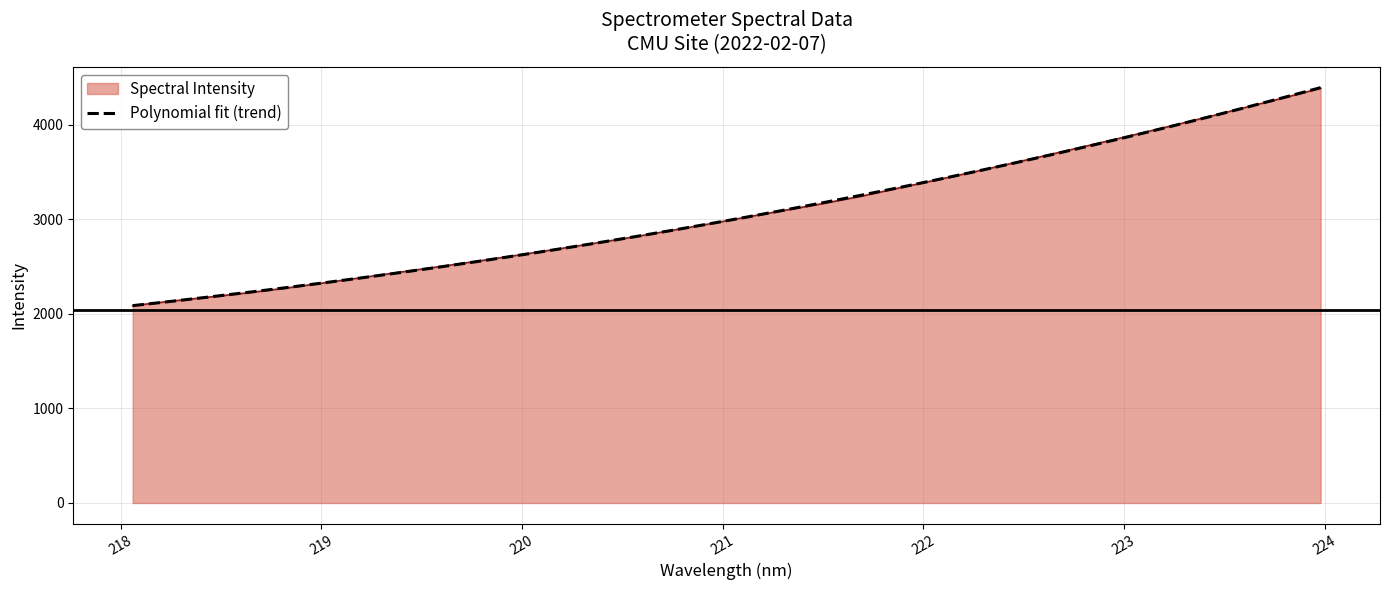

What is the minimum value for Spectral Intensity?

2085.4